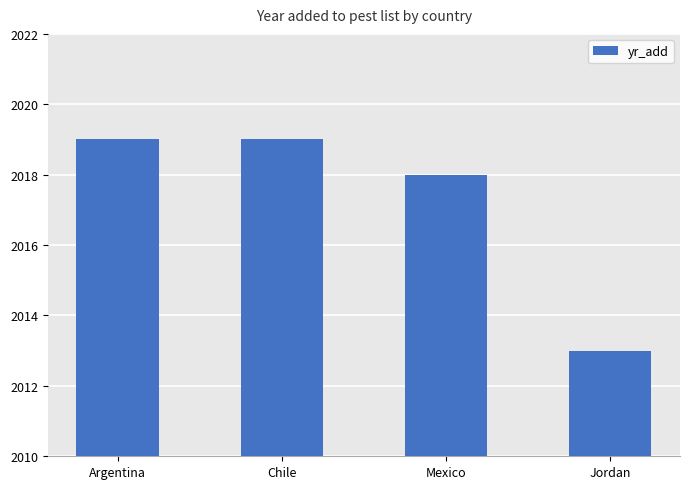

Count the values in the range 2018 to 2019.

3